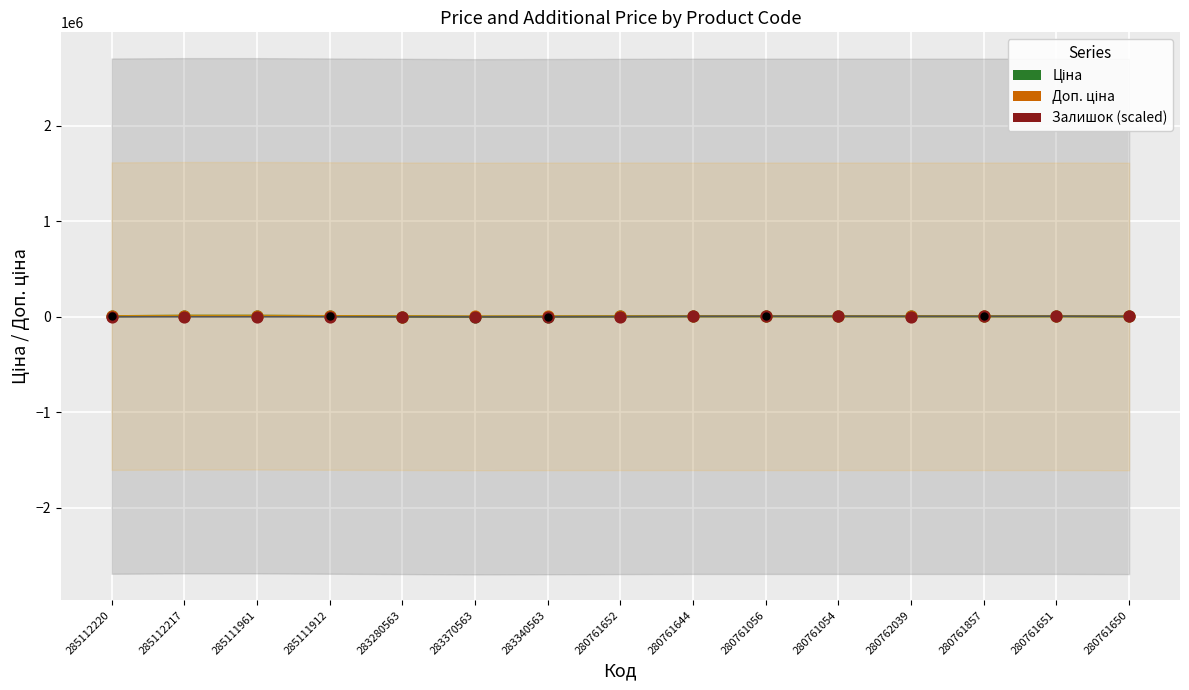

Which series reaches the minimum Y coordinate?

Залишок (scaled)